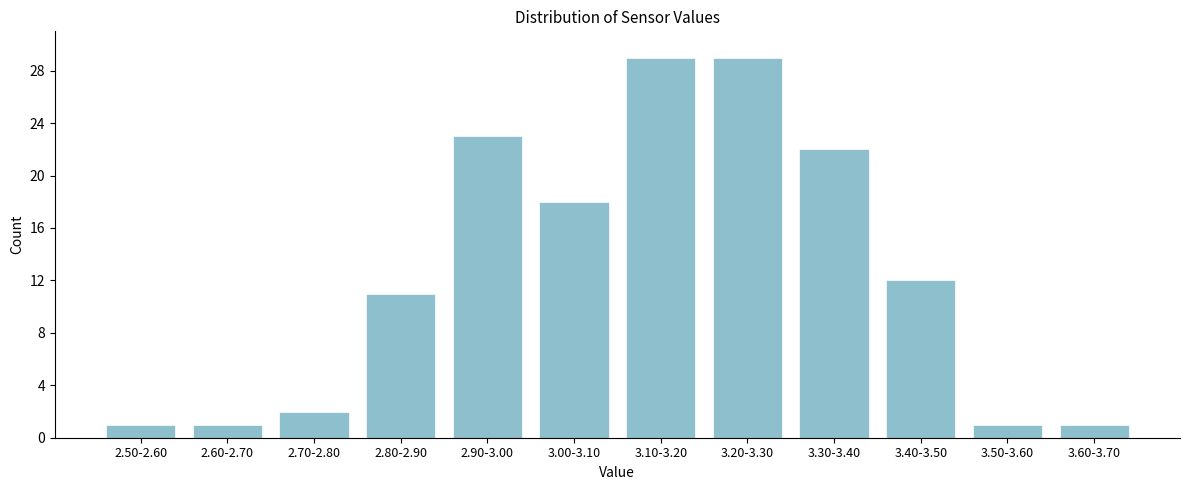

Reading left to right, transcribe all the data shown in this chart.

1	1	2	11	23	18	29	29	22	12	1	1